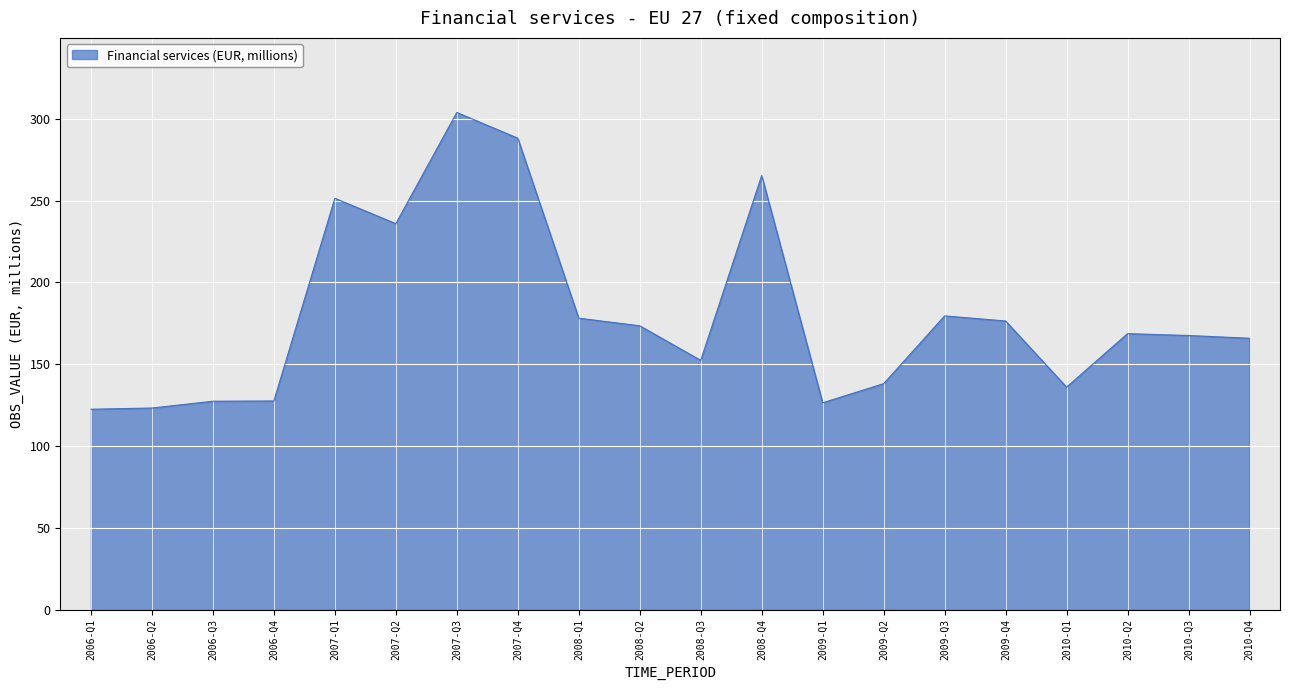

What is the greatest value displayed?

304.0